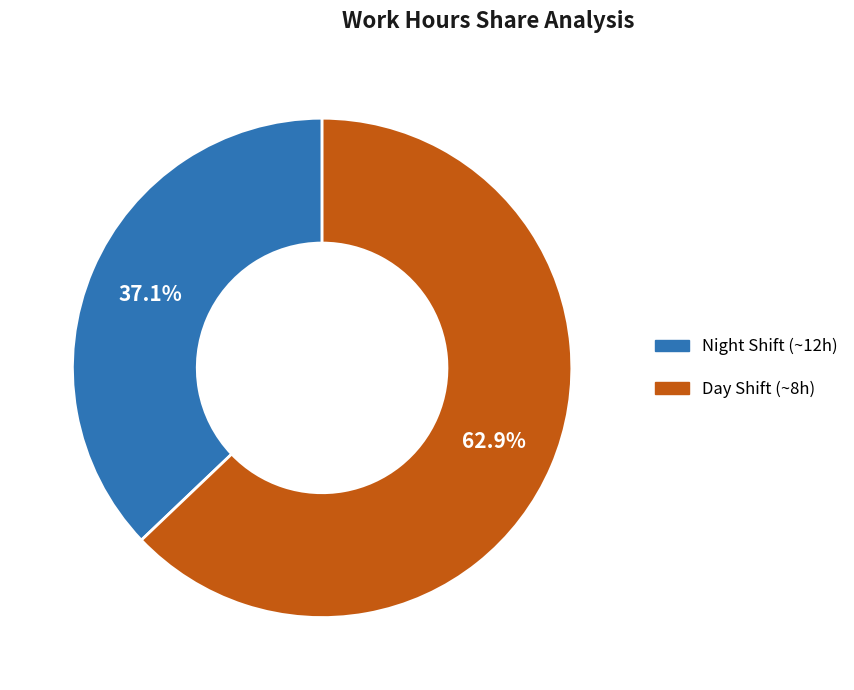

Does any single category account for the majority?

Yes